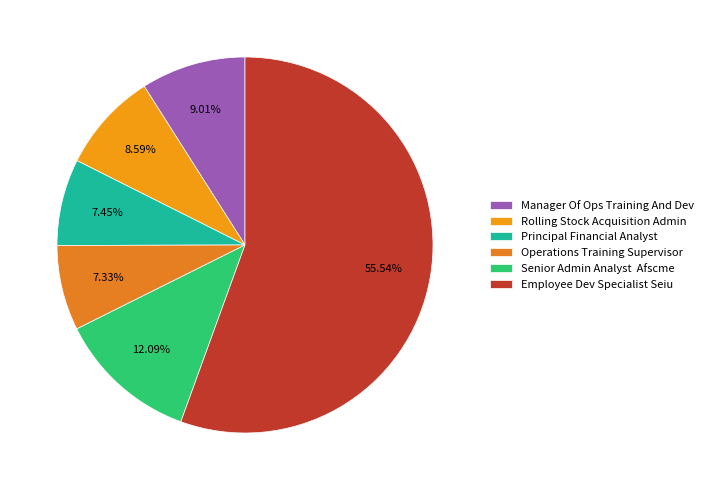

To the nearest percent, what is the difference between the Rolling Stock Acquisition Admin and Employee Dev Specialist Seiu slice percentages?

47%